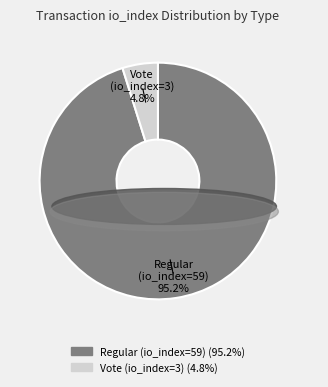

Is there a majority slice in this chart?

Yes